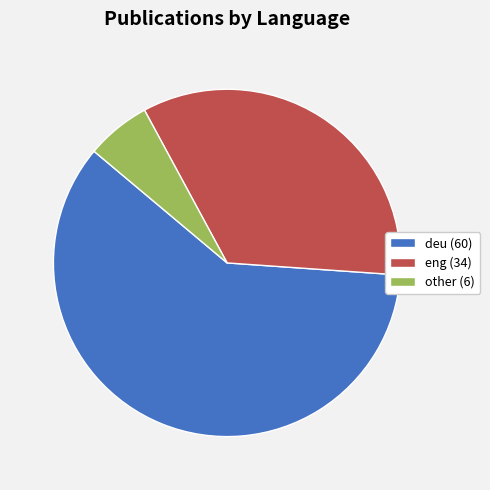

Is there a majority slice in this chart?

Yes